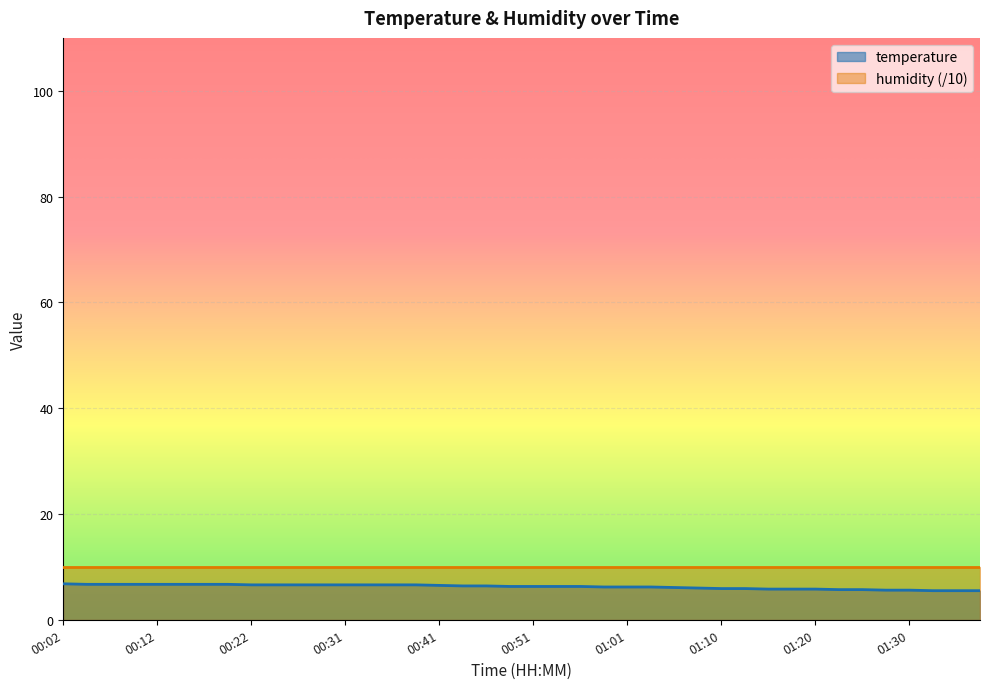

Count the number of values greater than 6.

27